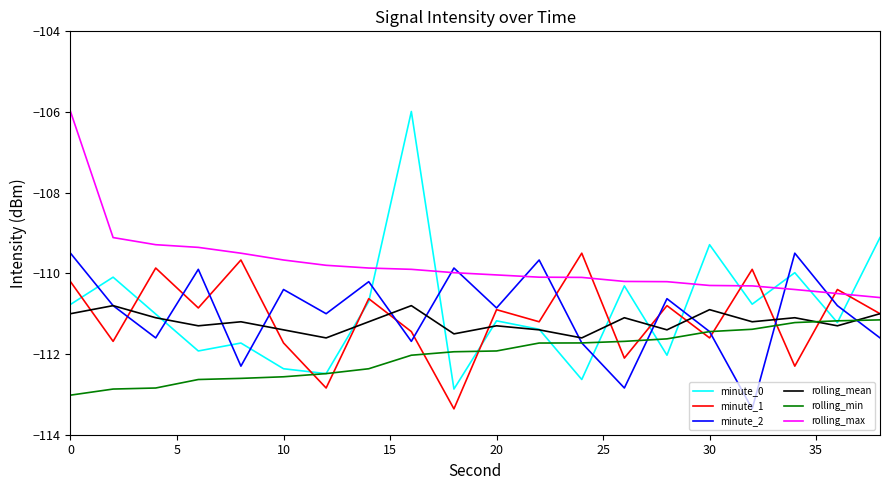

True or false: rolling_min and rolling_max intersect in this chart.

False